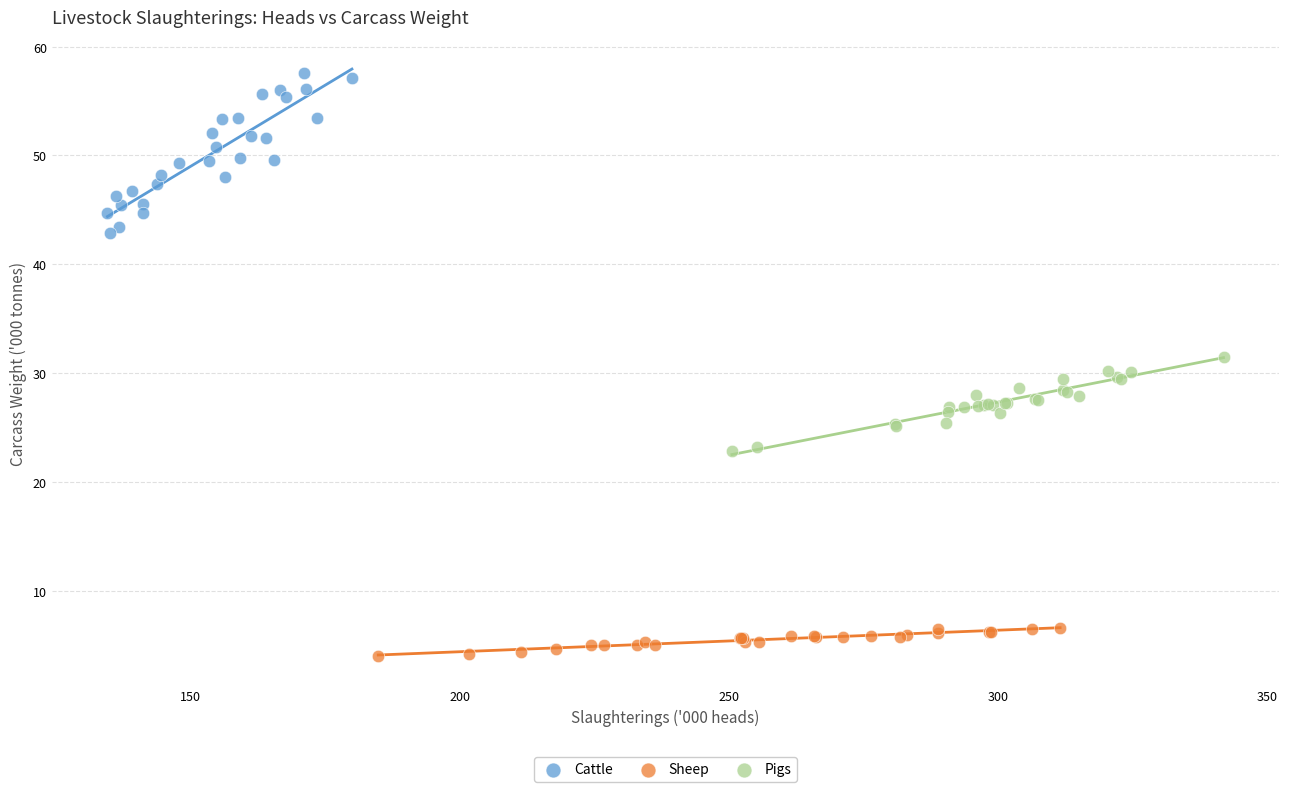

Which series contains the lowest Y value?

Sheep